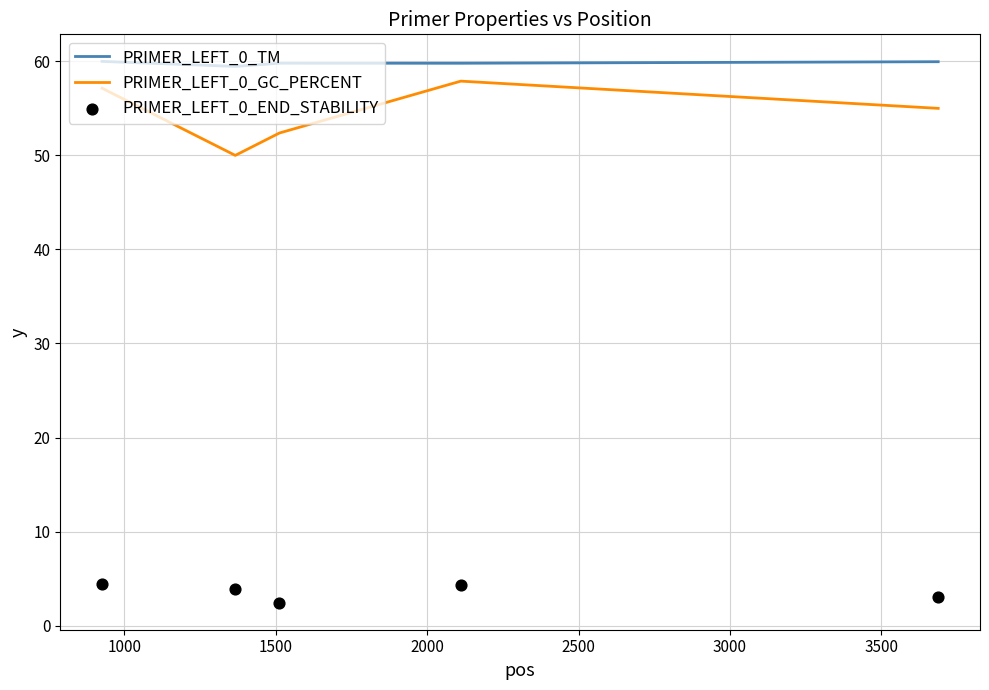

Which series has the largest total across all categories?

PRIMER_LEFT_0_TM